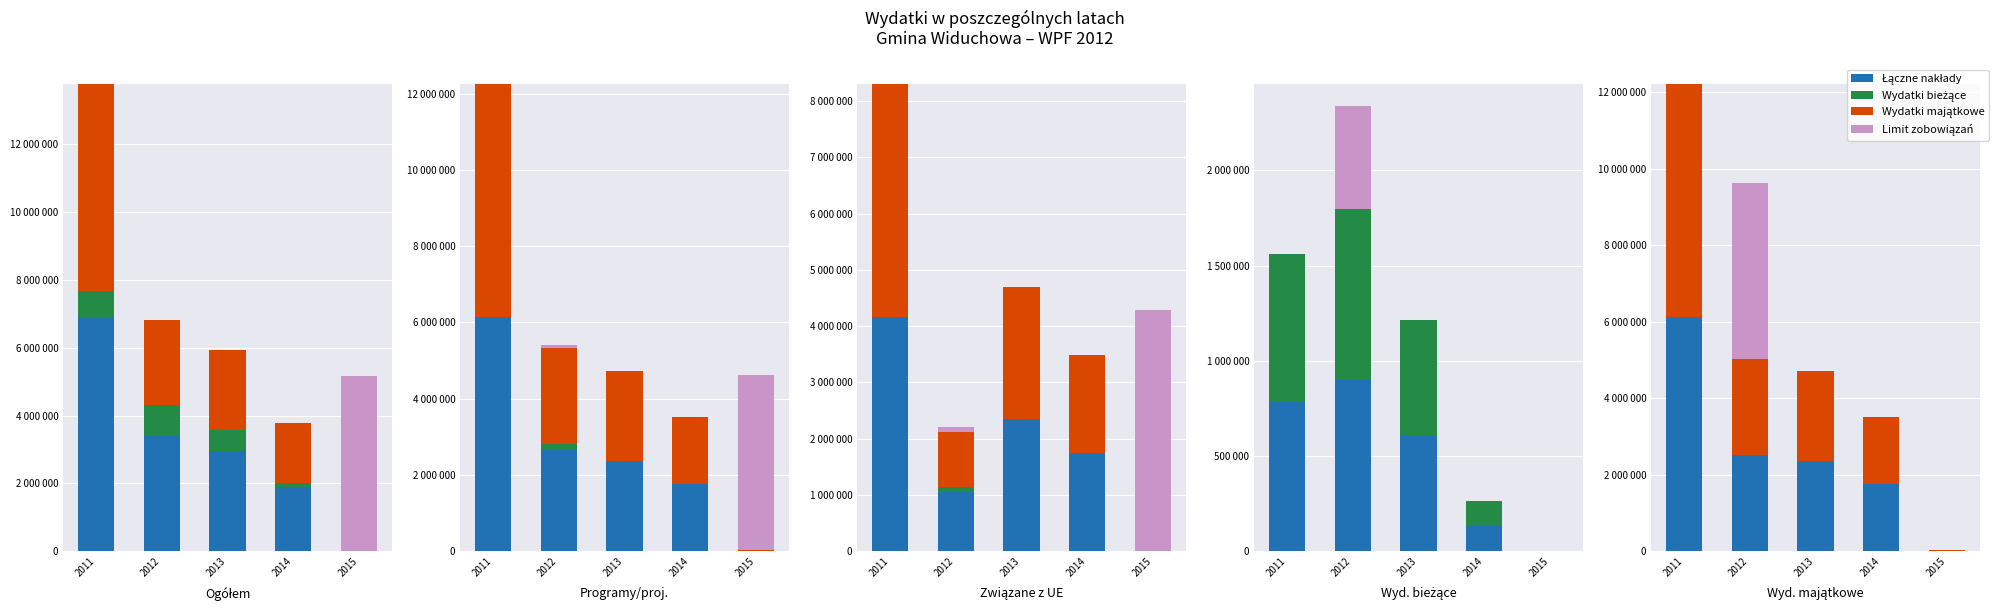

Which series has the largest range (max minus min)?

Łączne nakłady